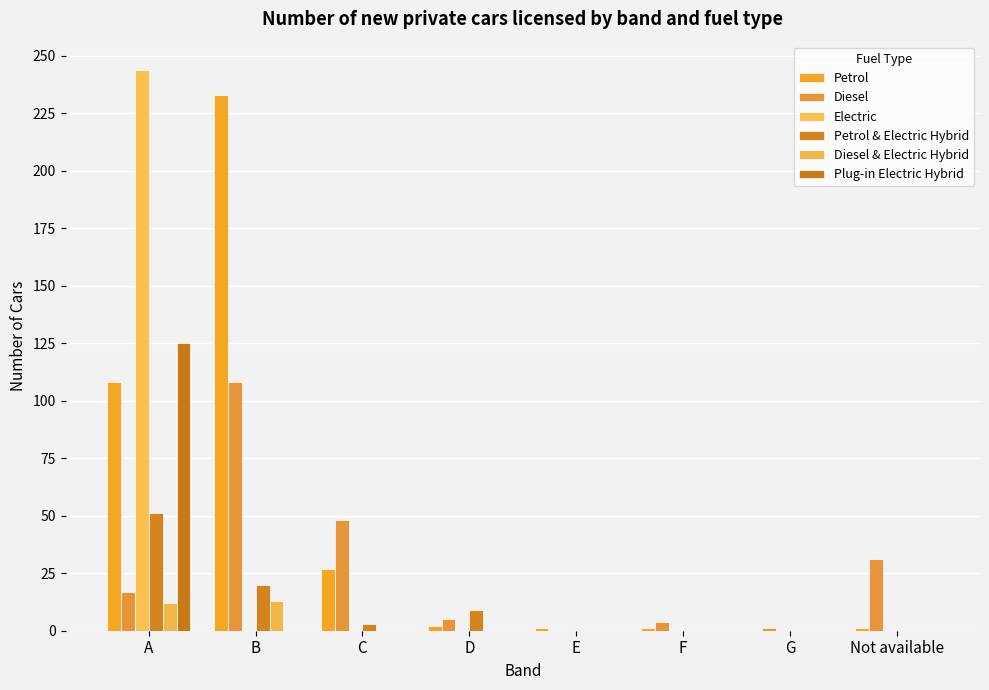

What is the greatest value displayed?

244